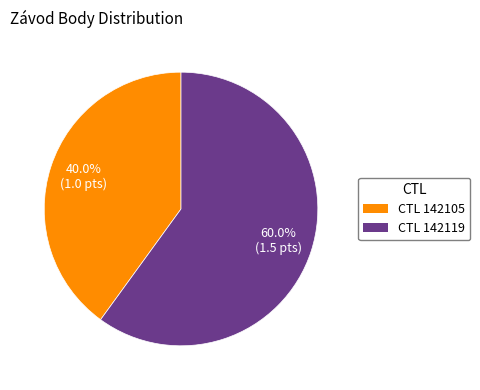

How many slices are in this pie chart?

2